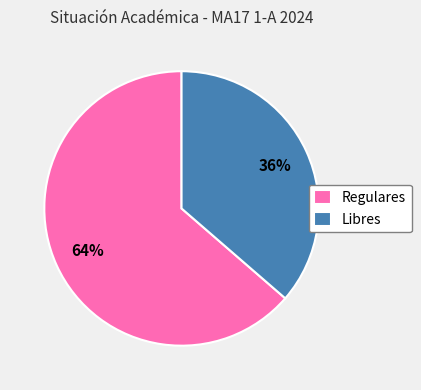

Rank the categories by value from highest to lowest.

Regulares, Libres